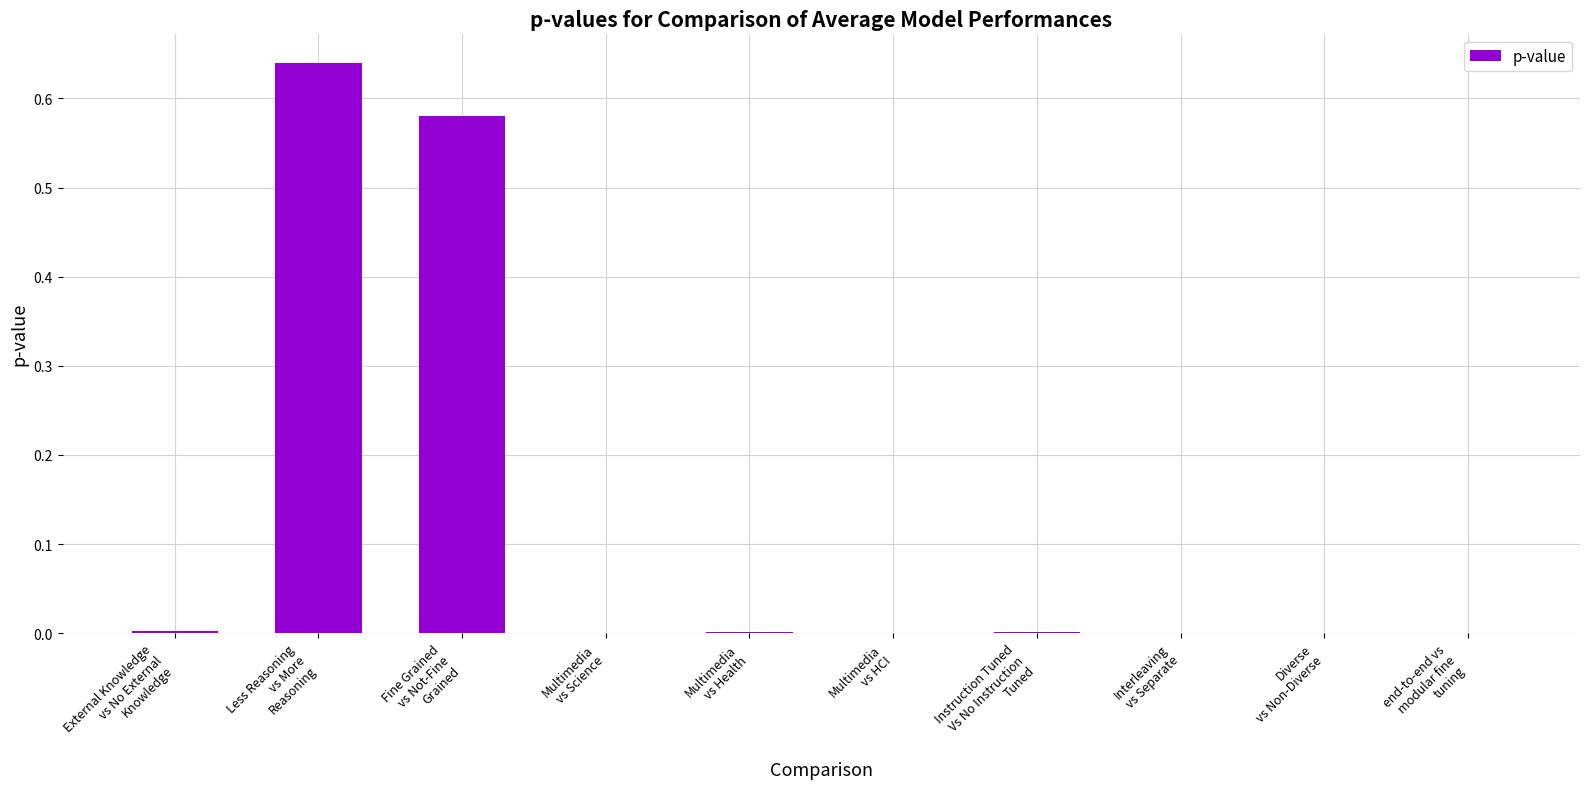

Count the number of categories in the chart.

10